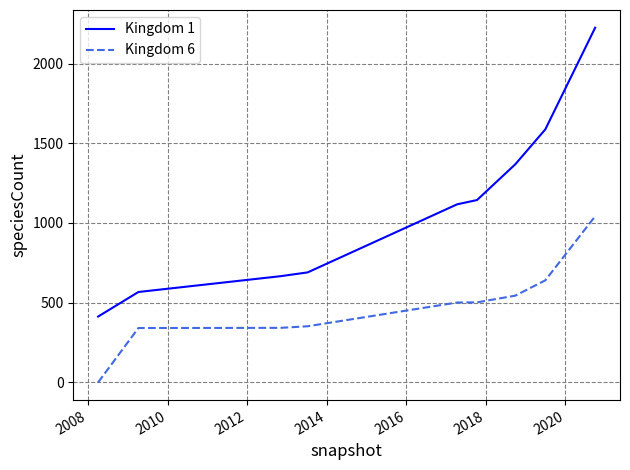

Which series has the widest spread of values?

Kingdom 1